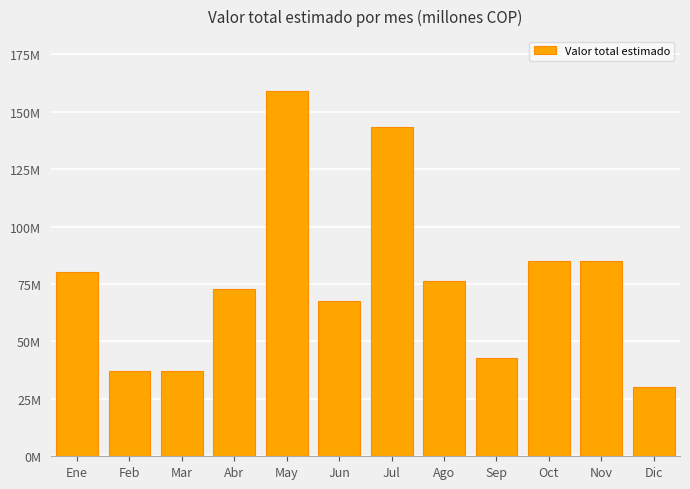

What is the average value?

76.2